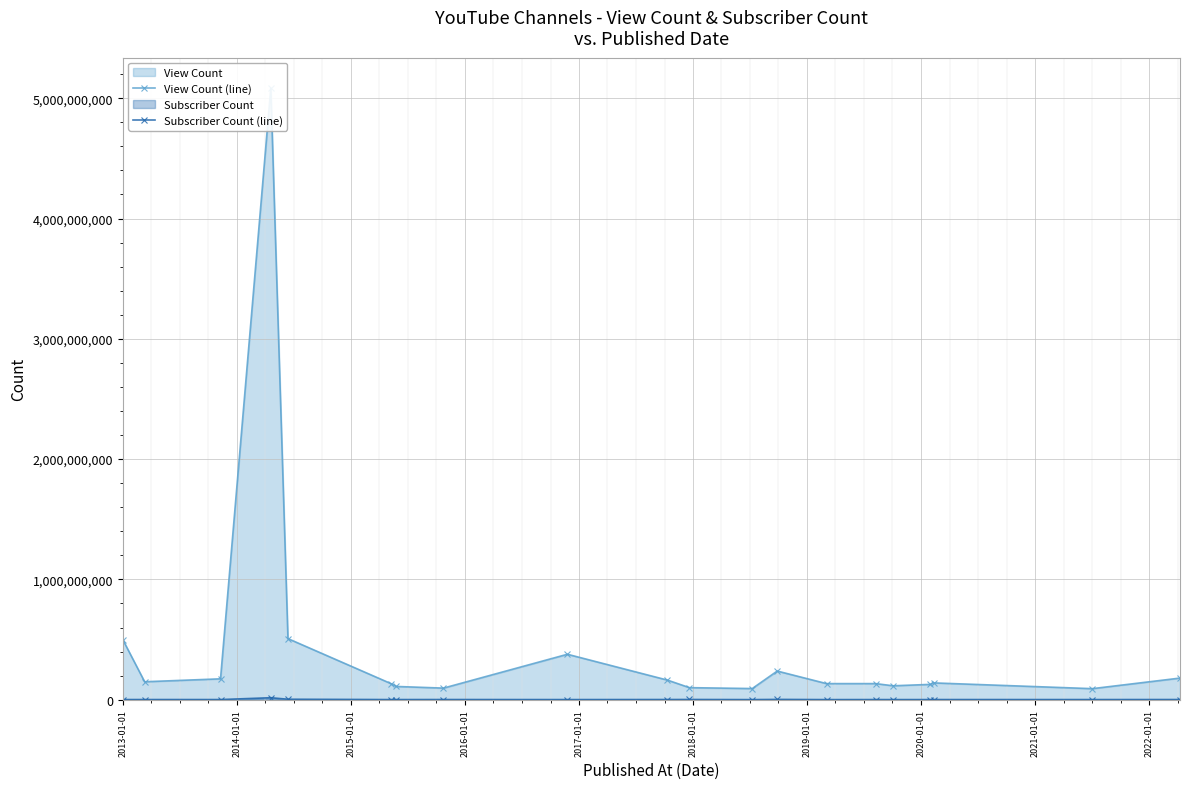

How many values in the View Count (line) series exceed 139848556?

9